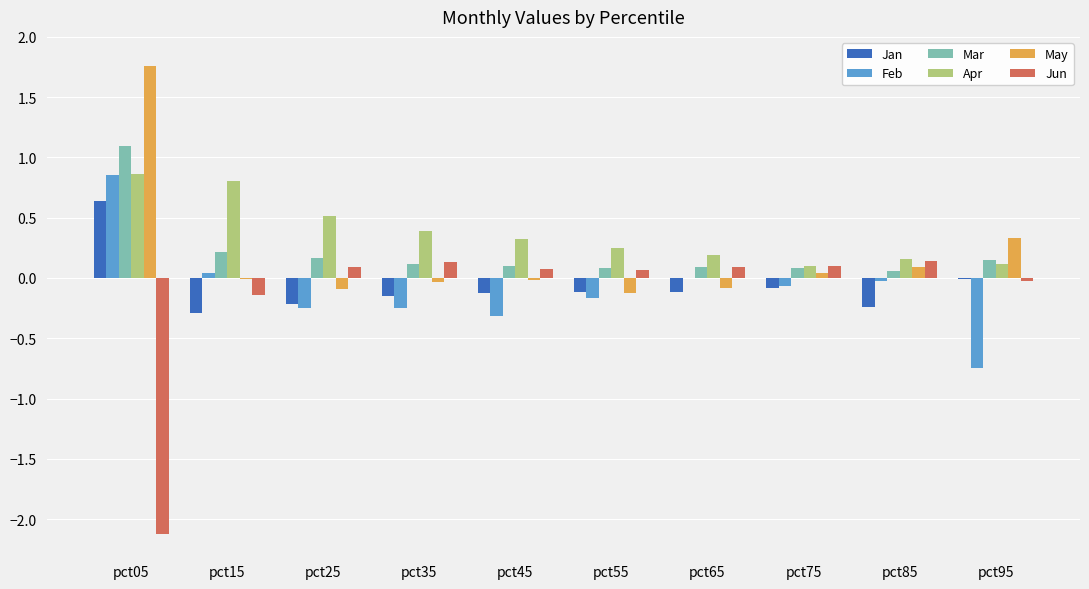

At which category is the sum across all series the highest?

pct05